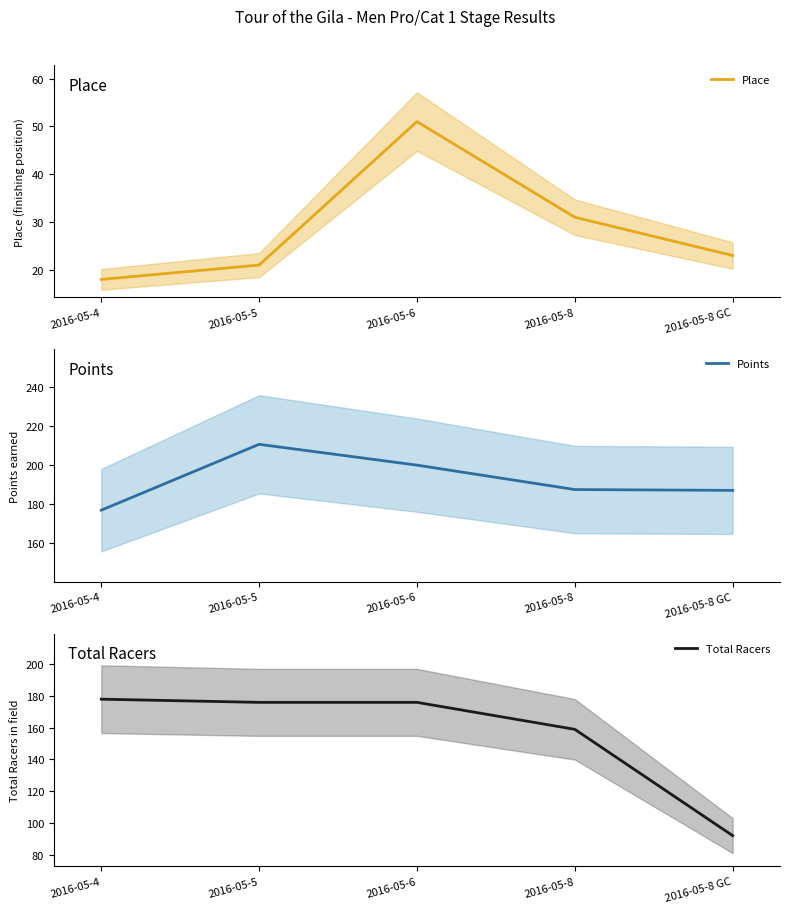

List the labels in order of Place value, smallest first.

2016-05-4, 2016-05-5, 2016-05-8 GC, 2016-05-8, 2016-05-6